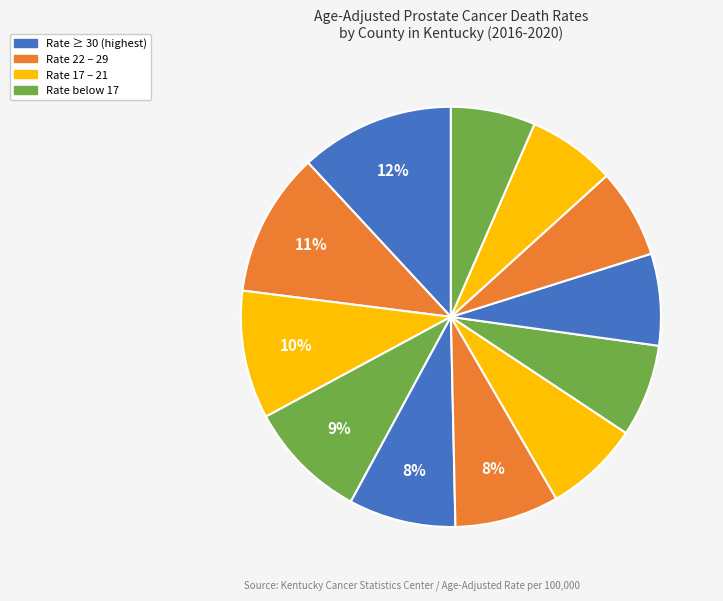

How many segments does this pie chart have?

12